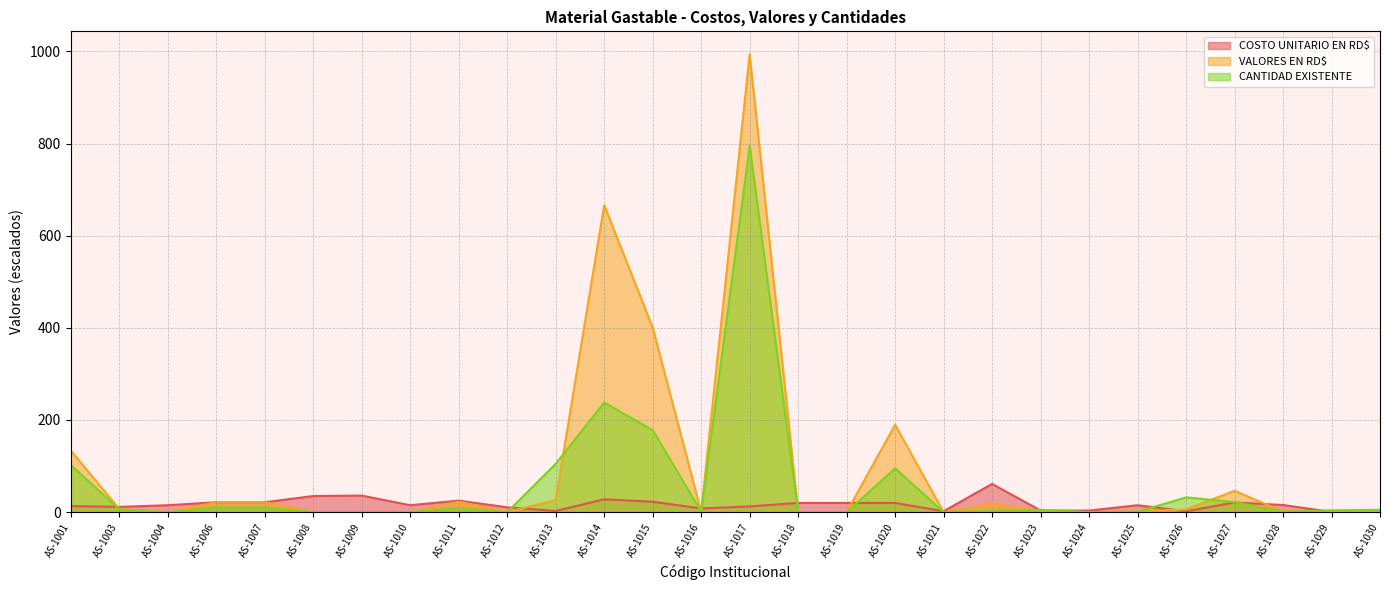

True or false: VALORES EN RD$ and COSTO UNITARIO EN RD$ intersect in this chart.

True